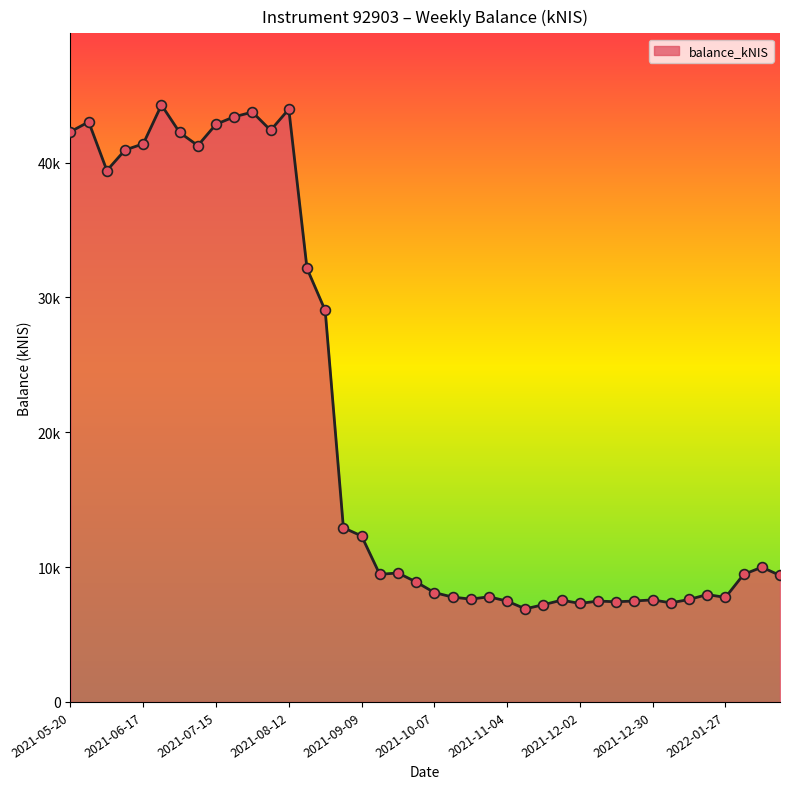

Does the chart have visible grid lines?

No